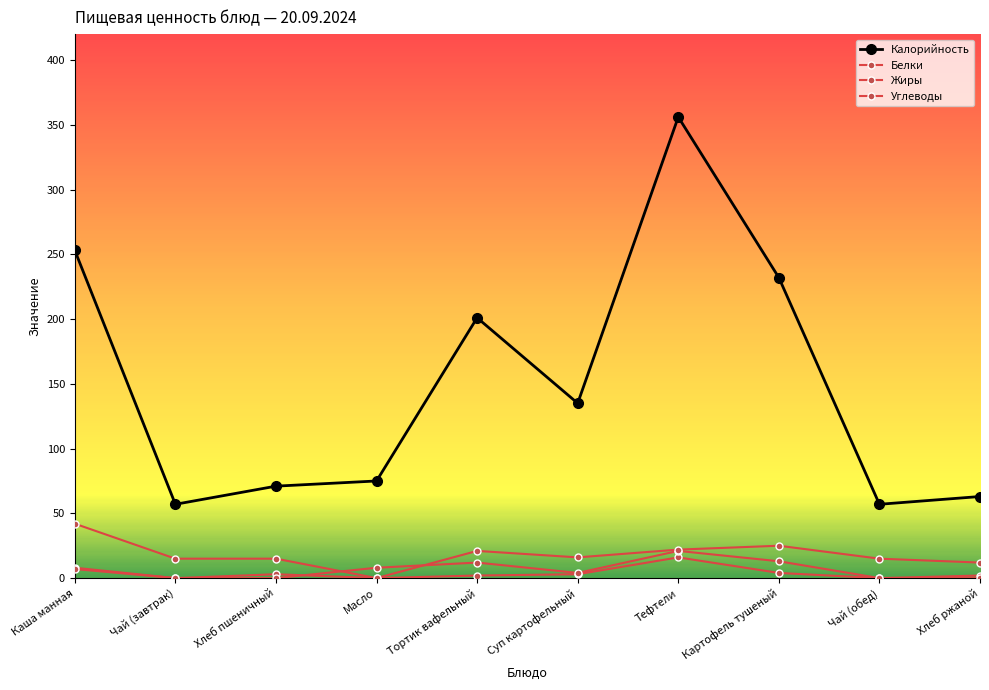

What is the average value of the Калорийность series?

150